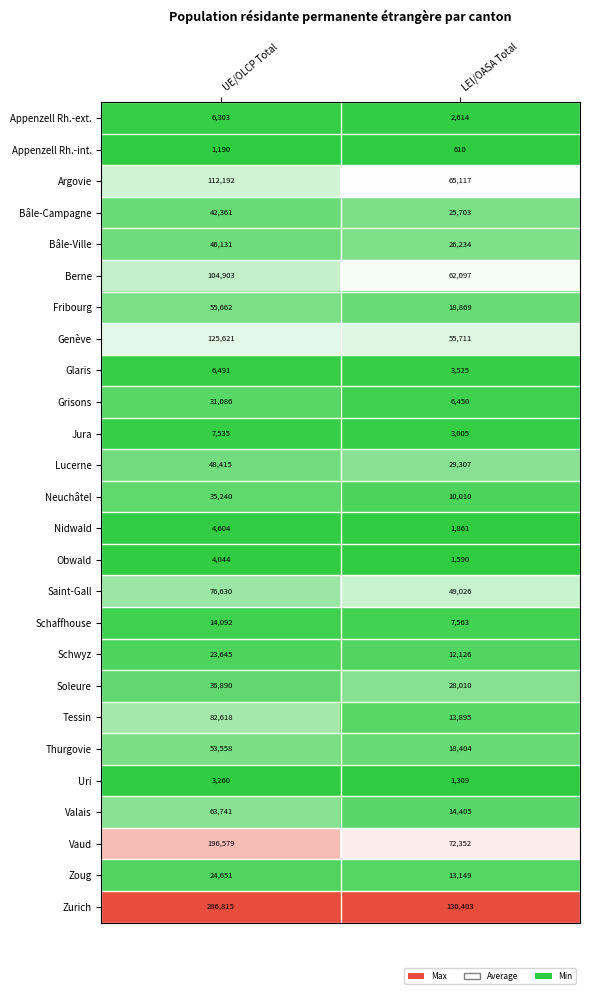

Which series has the largest range (max minus min)?

Zurich